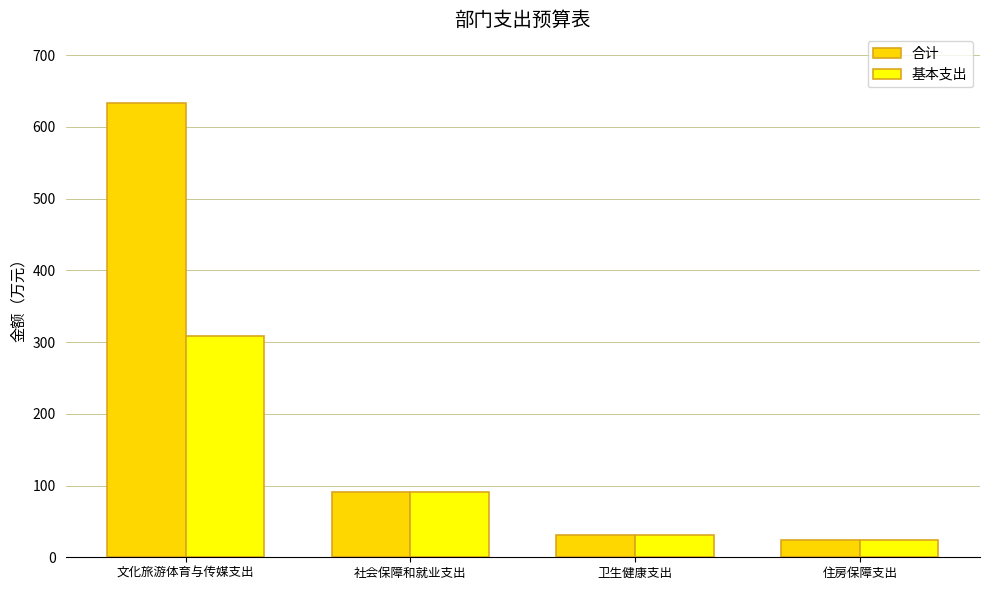

What is the value of the 基本支出 bar at the 2nd from the left?

91.3